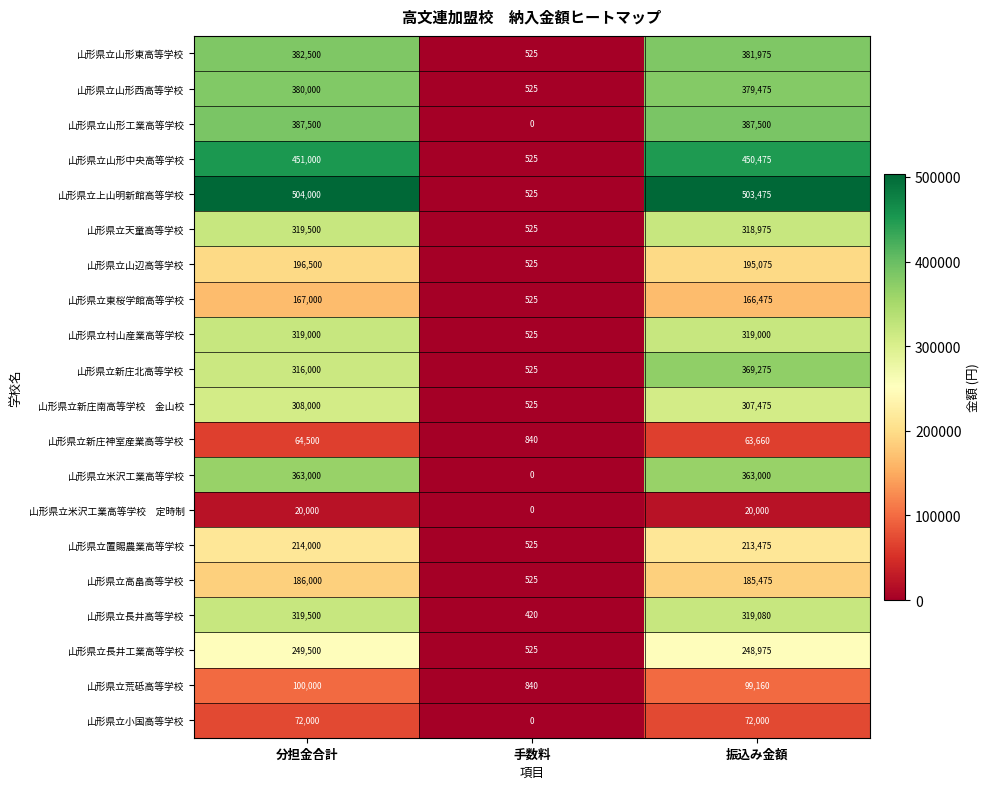

Where is 山形県立山形中央高等学校 nearest to the value 225762?

振込み金額